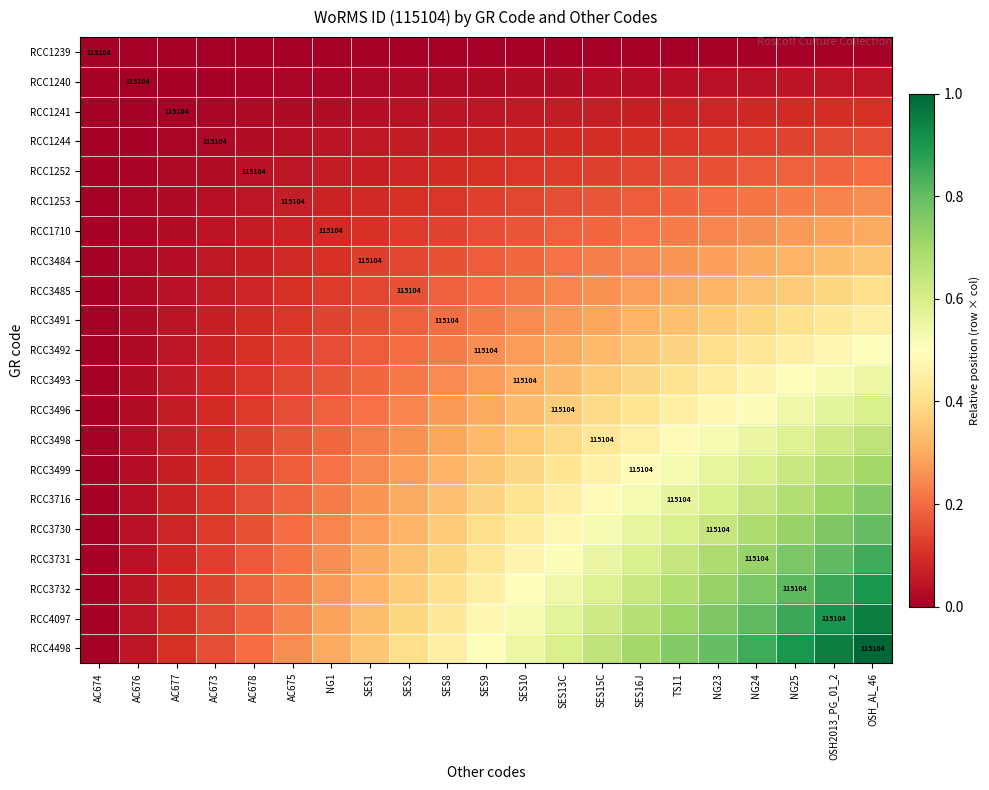

At which label is RCC3496 closest to 0?

AC674